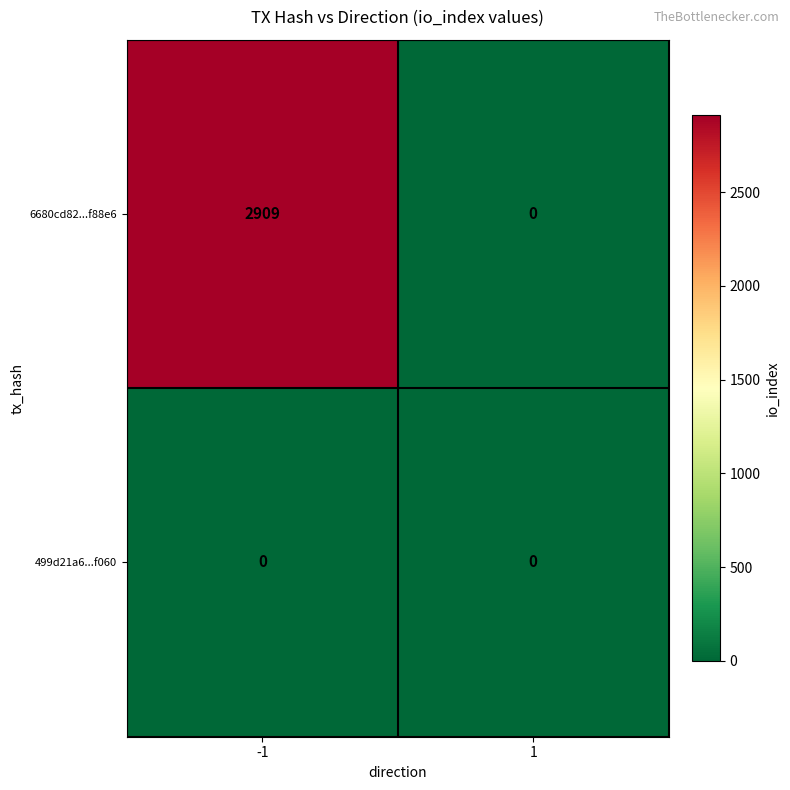

What is the maximum value for 6680cd82...f88e6?

2909